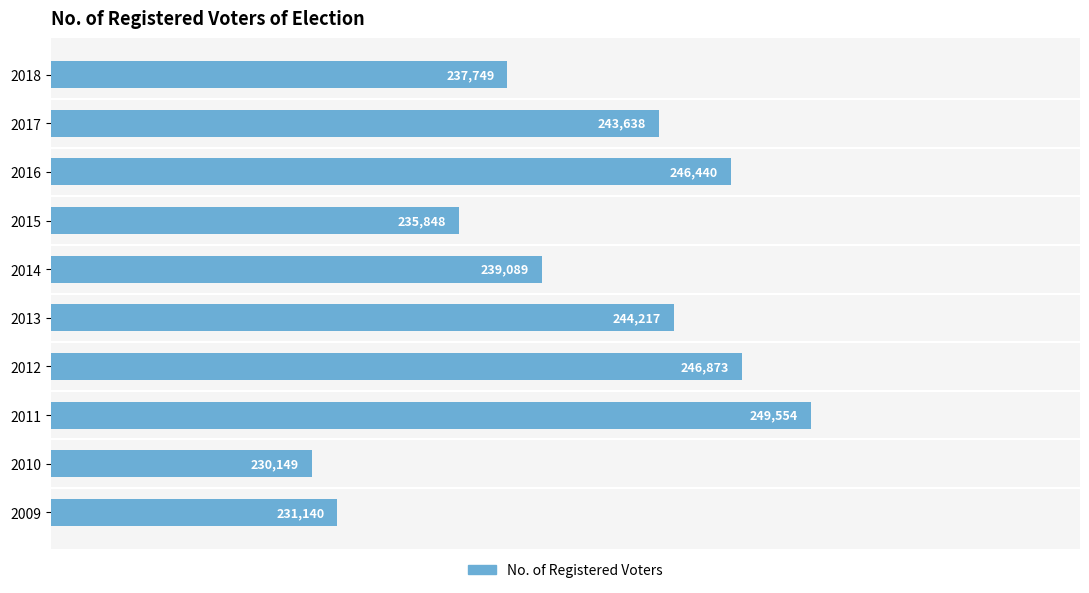

Where is the data nearest to the value 239851?

2014